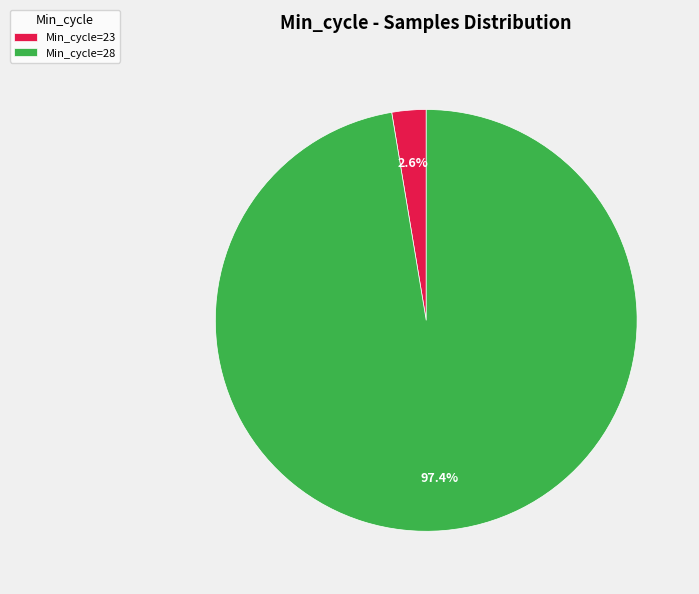

Between Min_cycle=28 and Min_cycle=23, which is larger?

Min_cycle=28